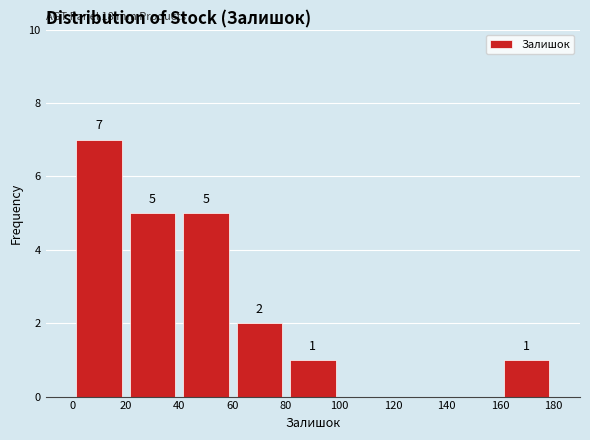

Which range on the x-axis has the tallest bar?

0 to 20